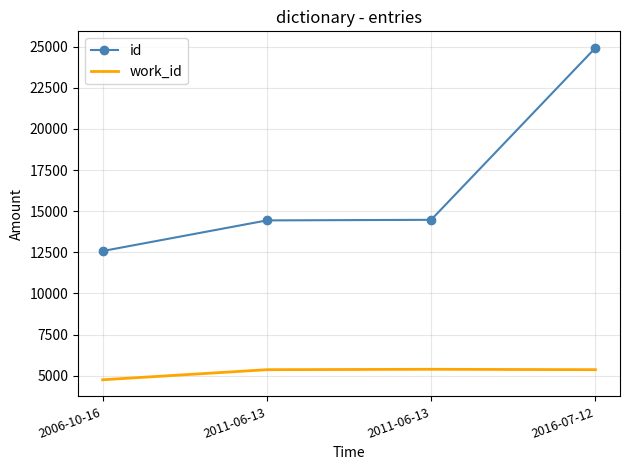

What is the sum of all id values?

66427